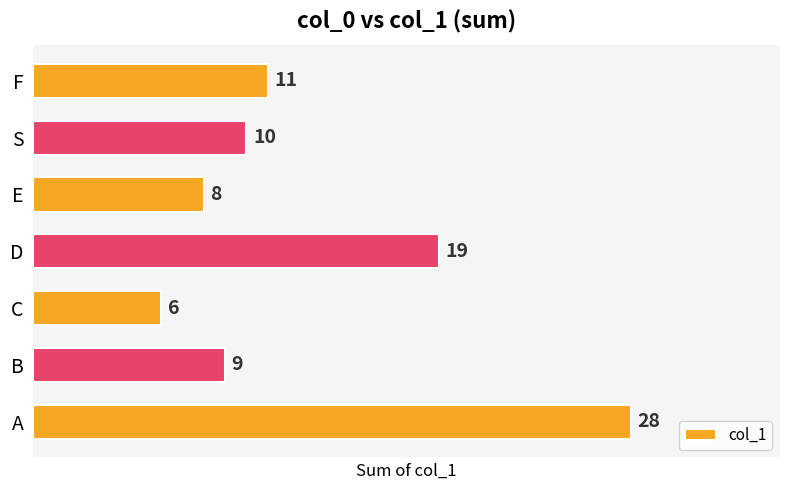

Reading bottom to top, list all the values displayed in this chart.

A=28	B=9	C=6	D=19	E=8	S=10	F=11